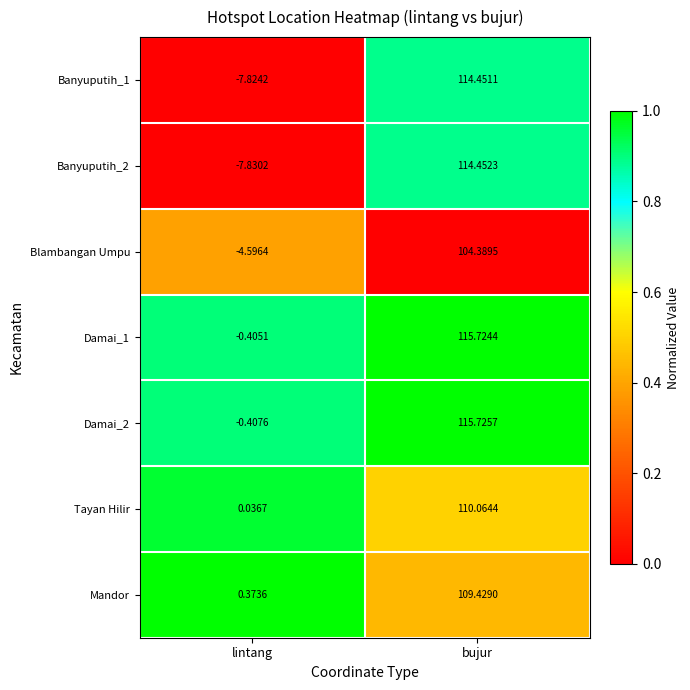

Which category has the lowest value across all series?

lintang